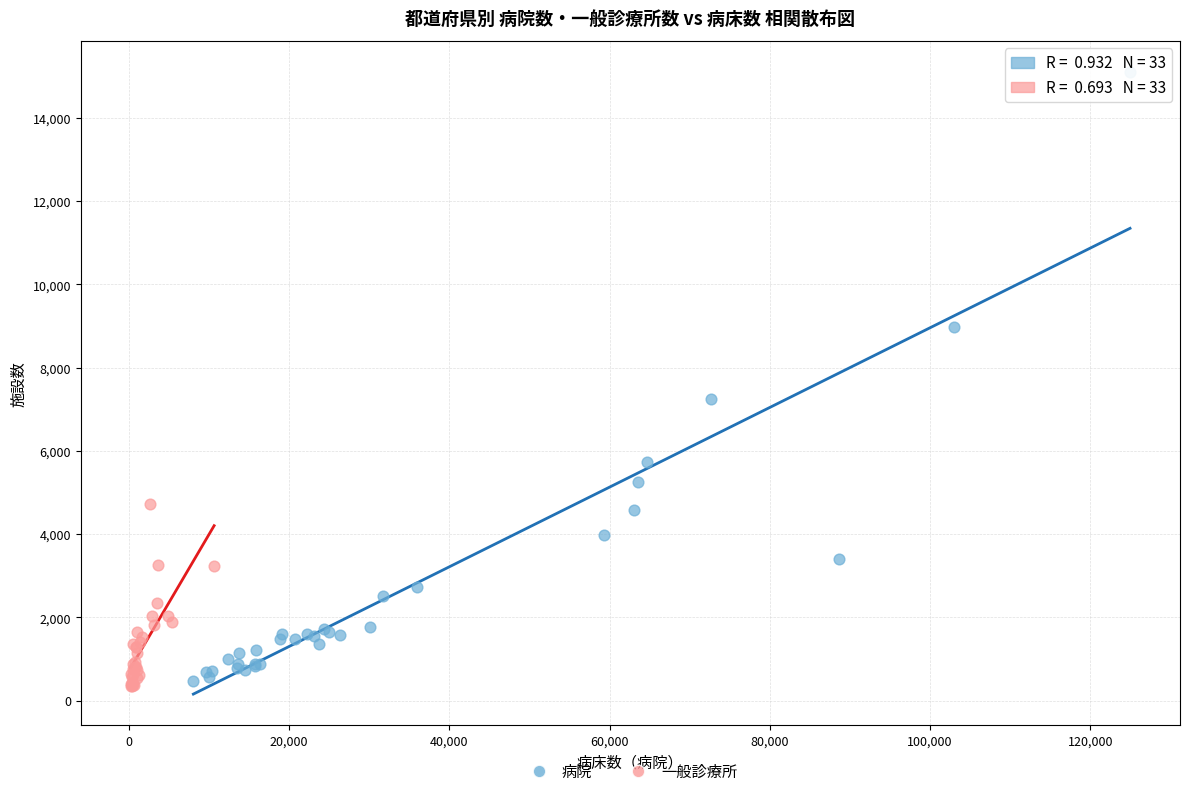

Which series has the largest Y range (max minus min)?

病院